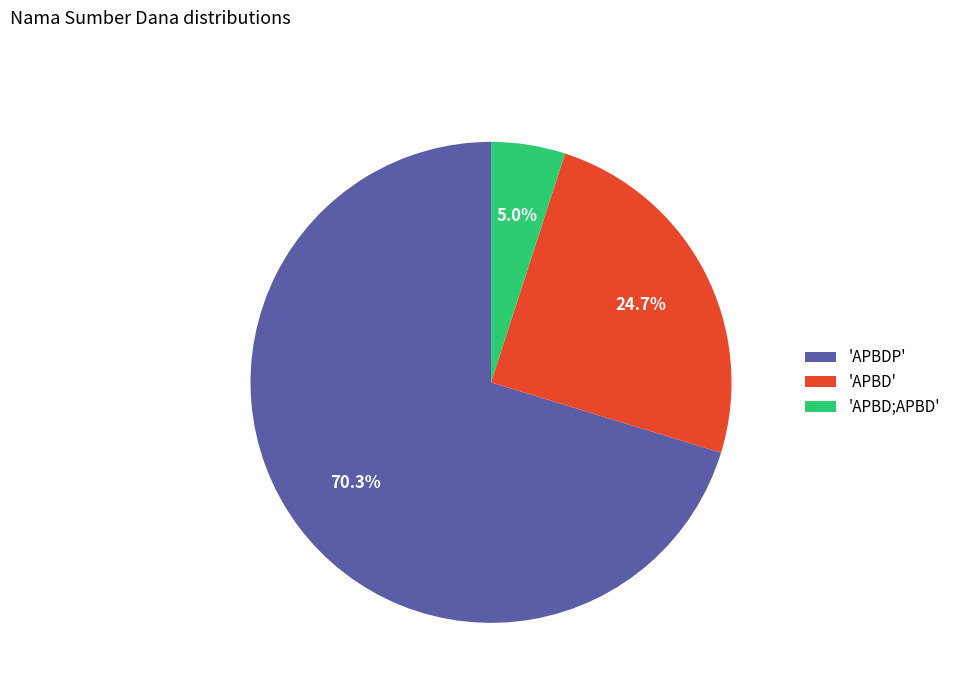

Which has a higher value, 'APBD;APBD' or 'APBD'?

'APBD'